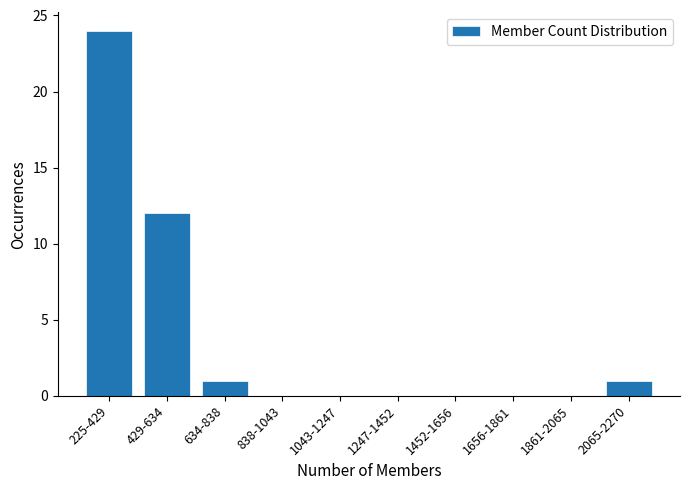

Reading right to left, what are all the values shown in this chart?

2065-2270=1	1861-2065=0	1656-1861=0	1452-1656=0	1247-1452=0	1043-1247=0	838-1043=0	634-838=1	429-634=12	225-429=24